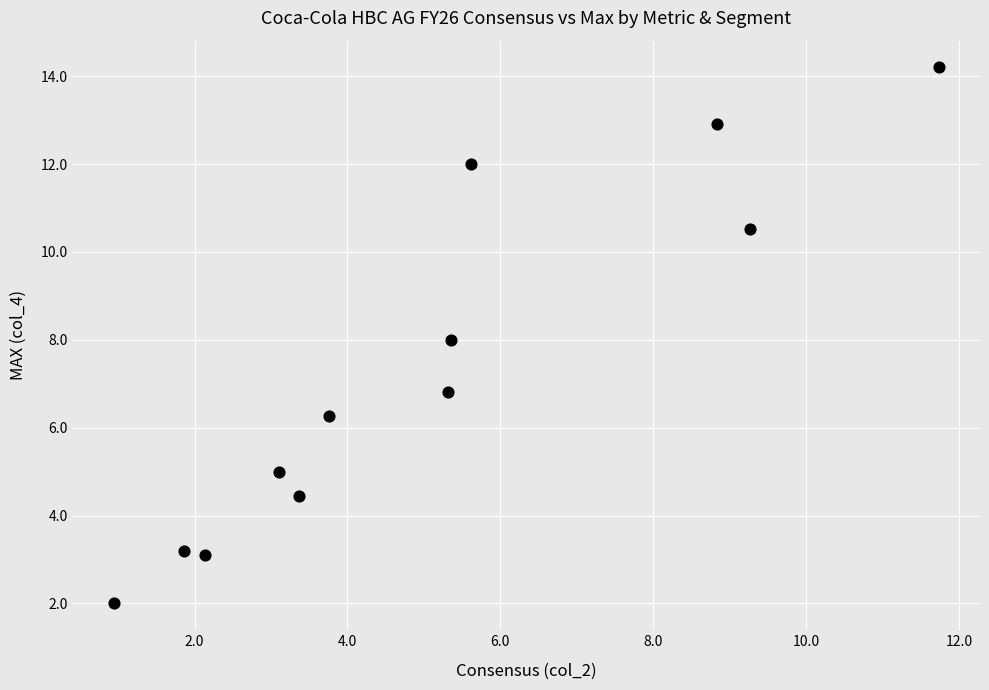

What is the range of Y values (max minus min)?

12.2